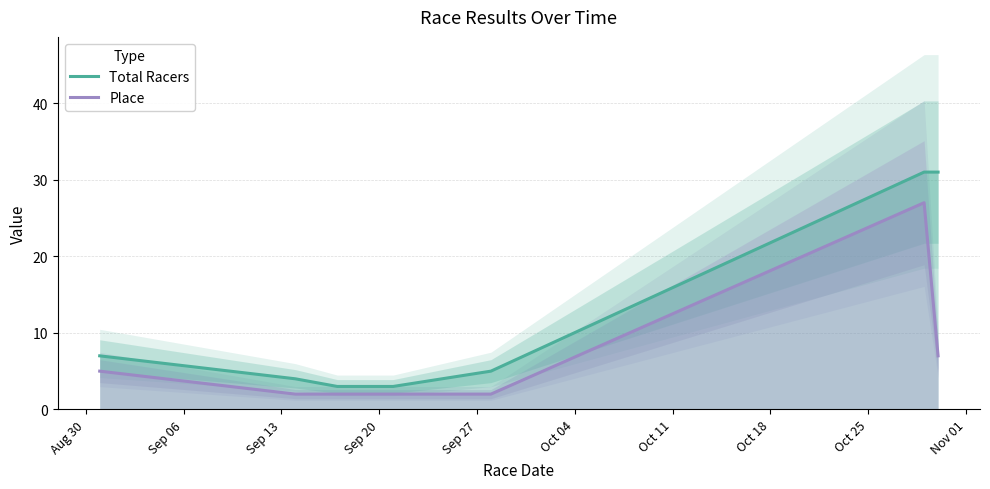

What is the highest value of the Total Racers series?

31